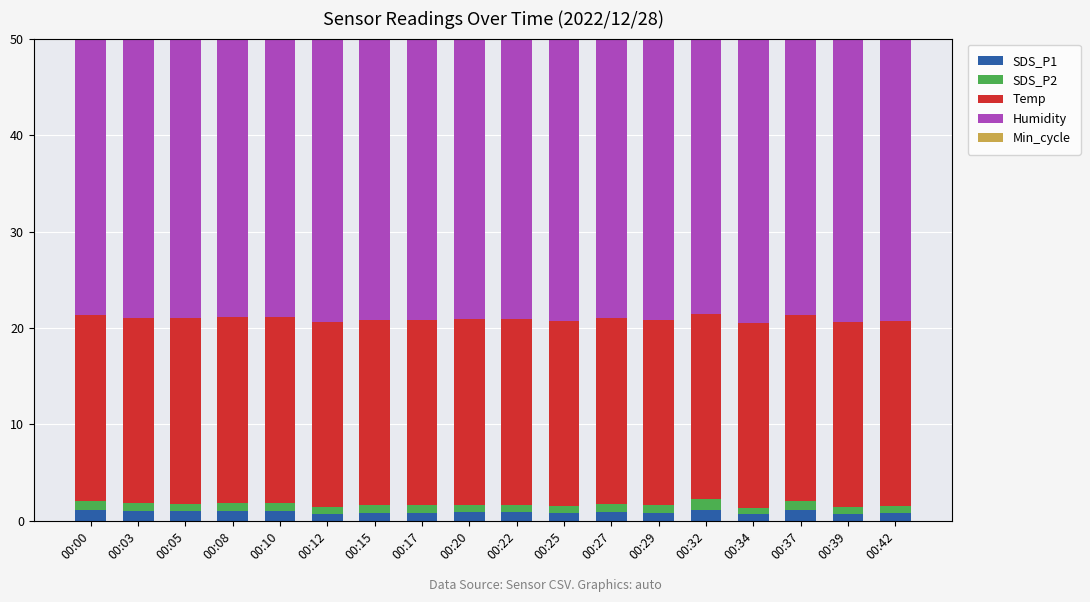

What is the difference between the maximum and minimum values in the Humidity series?

0.1